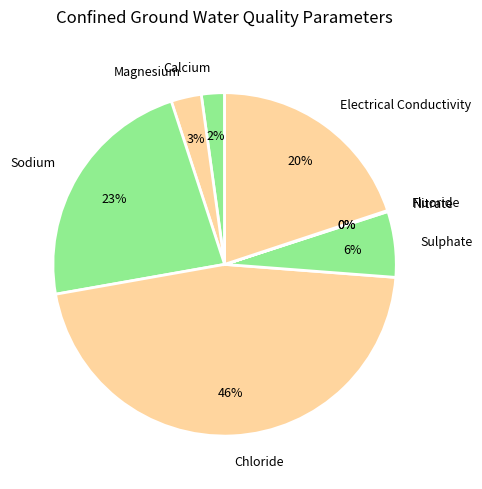

Which slice is the largest?

Chloride